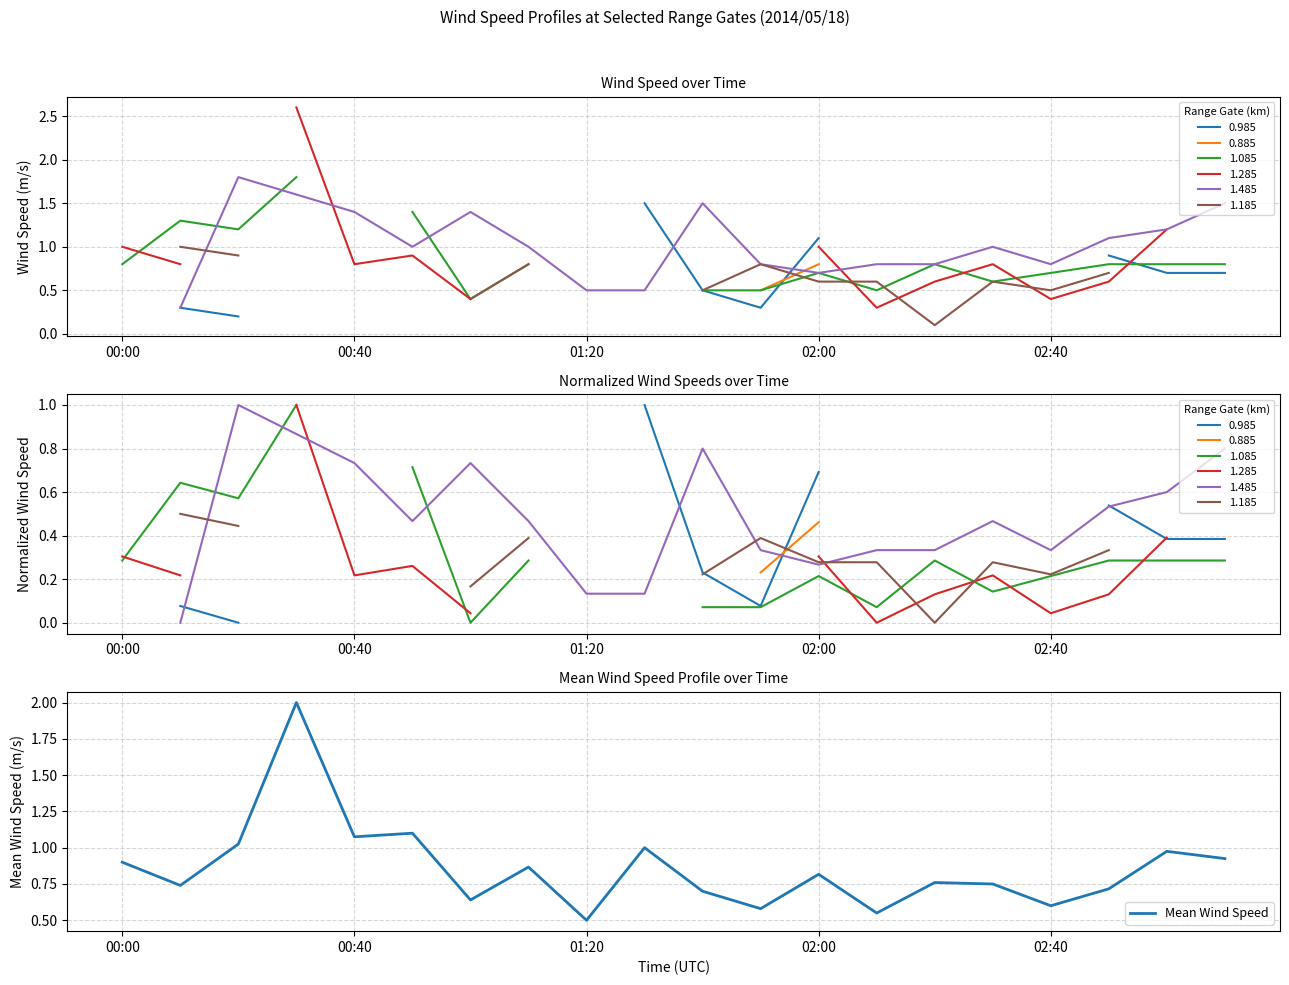

What is the minimum value shown in the chart?

0.5